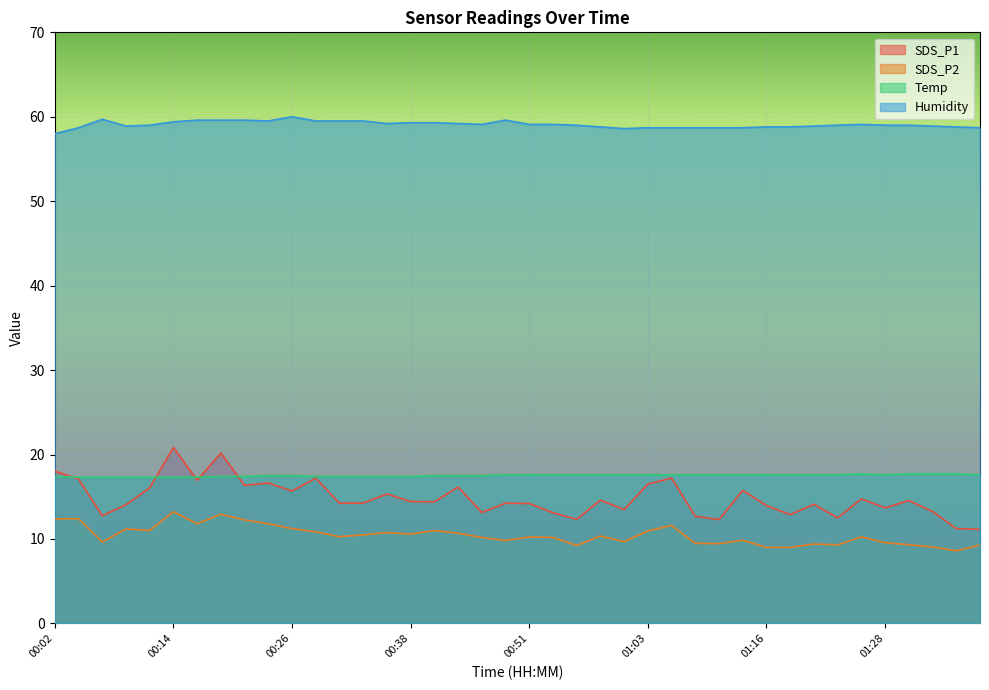

What is the smallest value displayed?

8.6